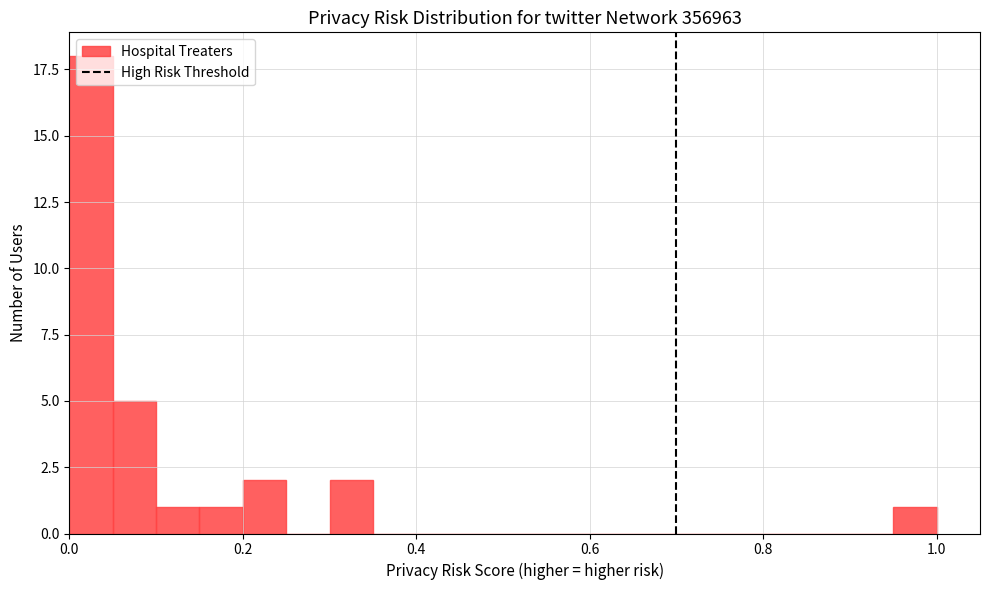

Around what value on the x-axis is the tallest bar? Give the approximate position of its centre, as read against the axis.

0.02